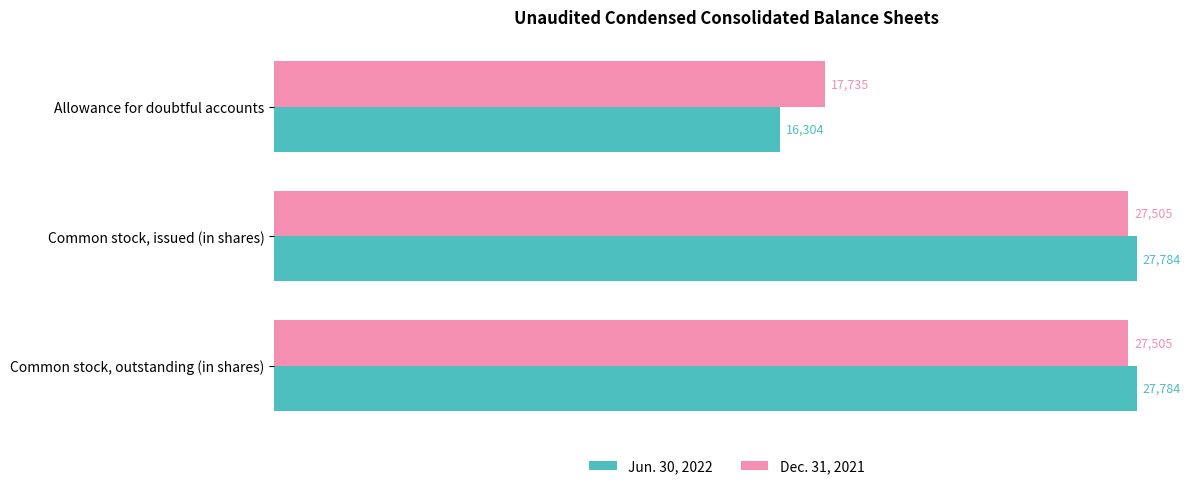

What is the difference between the maximum and minimum values in the Dec. 31, 2021 series?

9770